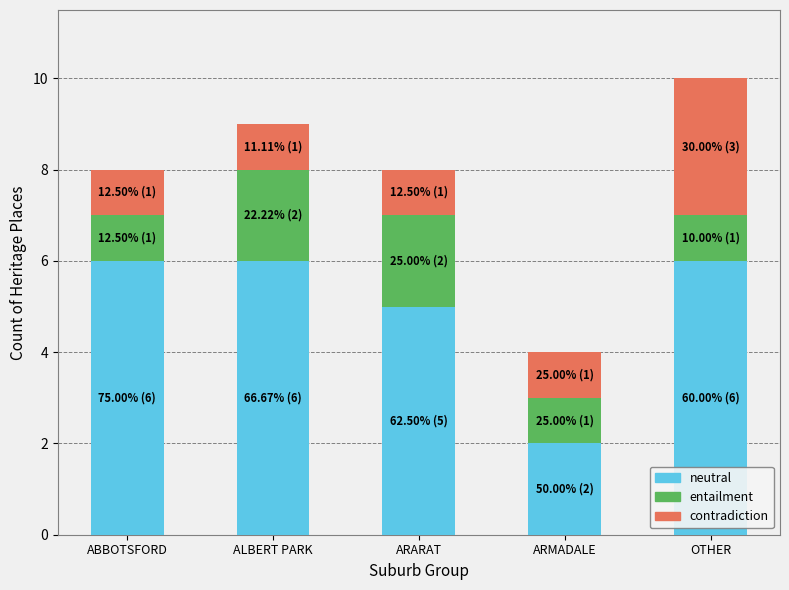

Are the bars horizontal?

No